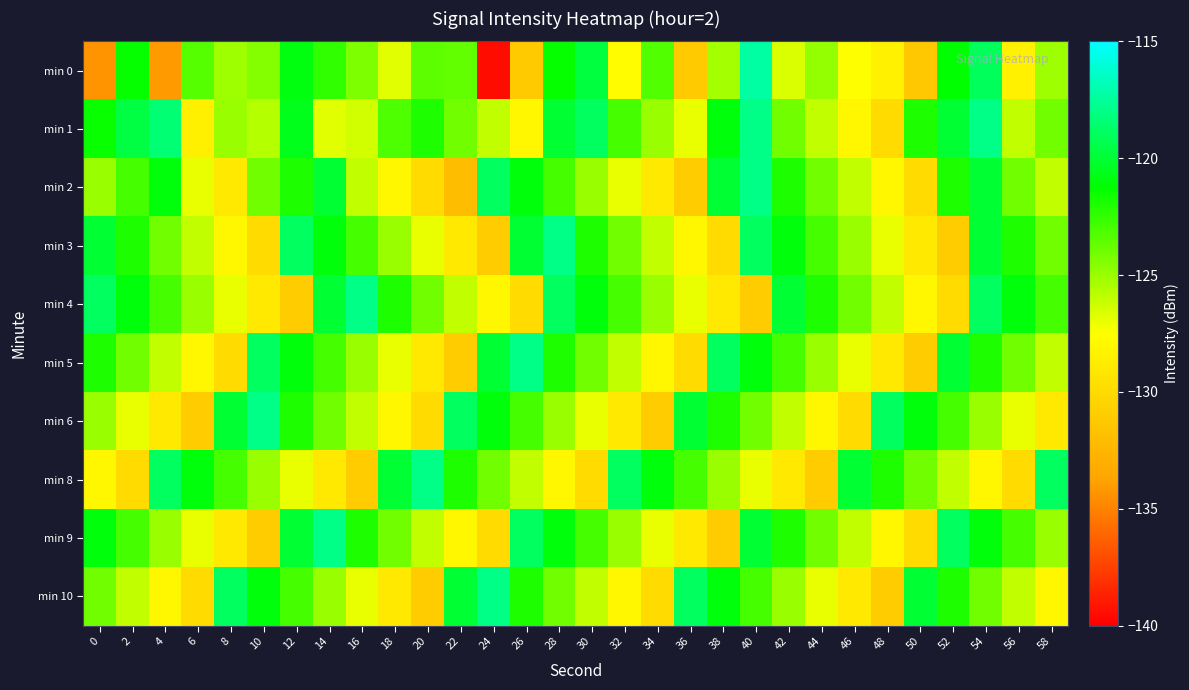

At which category does the chart reach its peak across all series?

40